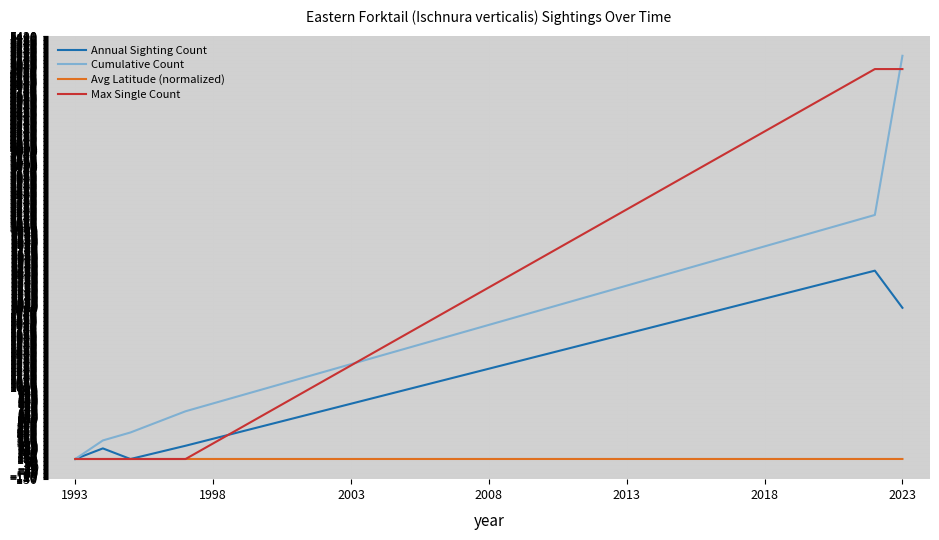

What is the greatest value displayed?

5166.7